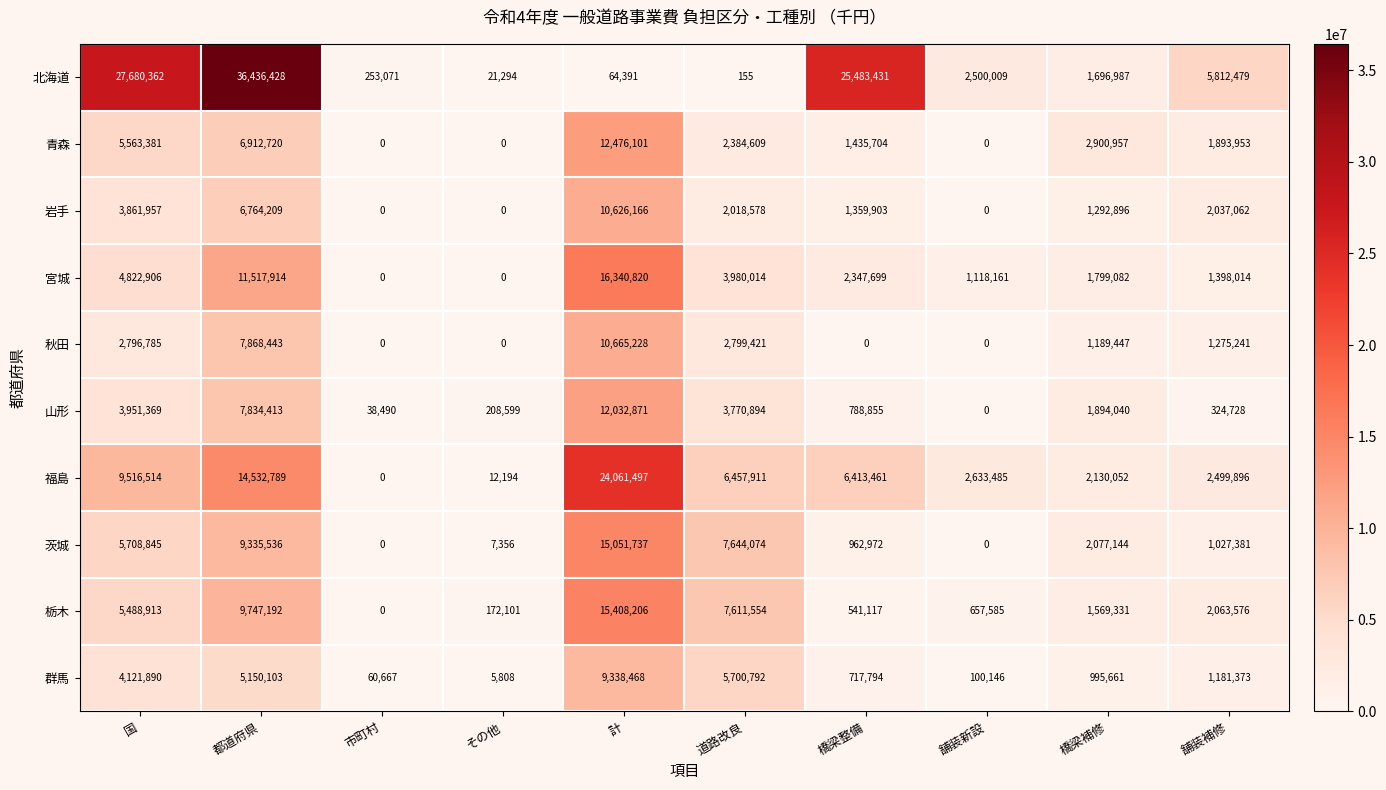

What is the highest value of the 宮城 series?

16340820